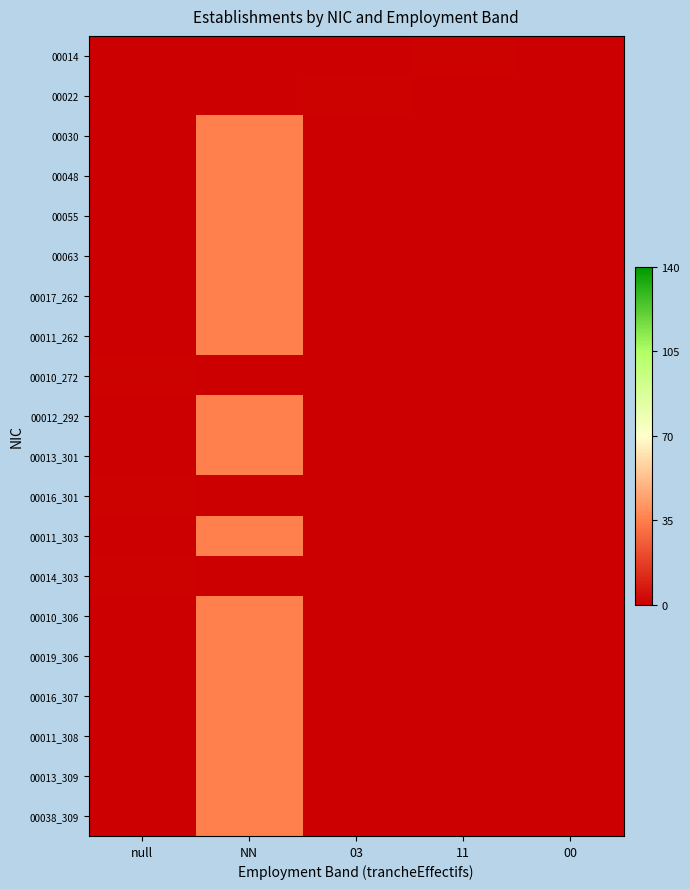

Reading right to left, what are all the values shown in this chart?

00014: 00=0	11=1	03=0	NN=0	null=0
00022: 00=0	11=0	03=1	NN=0	null=0
00030: 00=0	11=0	03=0	NN=35	null=0
00048: 00=0	11=0	03=0	NN=35	null=0
00055: 00=0	11=0	03=0	NN=35	null=0
00063: 00=0	11=0	03=0	NN=35	null=0
00017_262: 00=0	11=0	03=0	NN=35	null=0
00011_262: 00=0	11=0	03=0	NN=35	null=0
00010_272: 00=0	11=0	03=0	NN=0	null=1
00012_292: 00=0	11=0	03=0	NN=35	null=0
00013_301: 00=0	11=0	03=0	NN=35	null=0
00016_301: 00=0	11=0	03=0	NN=0	null=1
00011_303: 00=0	11=0	03=0	NN=35	null=0
00014_303: 00=0	11=0	03=0	NN=0	null=1
00010_306: 00=0	11=0	03=0	NN=35	null=0
00019_306: 00=0	11=0	03=0	NN=35	null=0
00016_307: 00=0	11=0	03=0	NN=35	null=0
00011_308: 00=0	11=0	03=0	NN=35	null=0
00013_309: 00=0	11=0	03=0	NN=35	null=0
00038_309: 00=0	11=0	03=0	NN=35	null=0